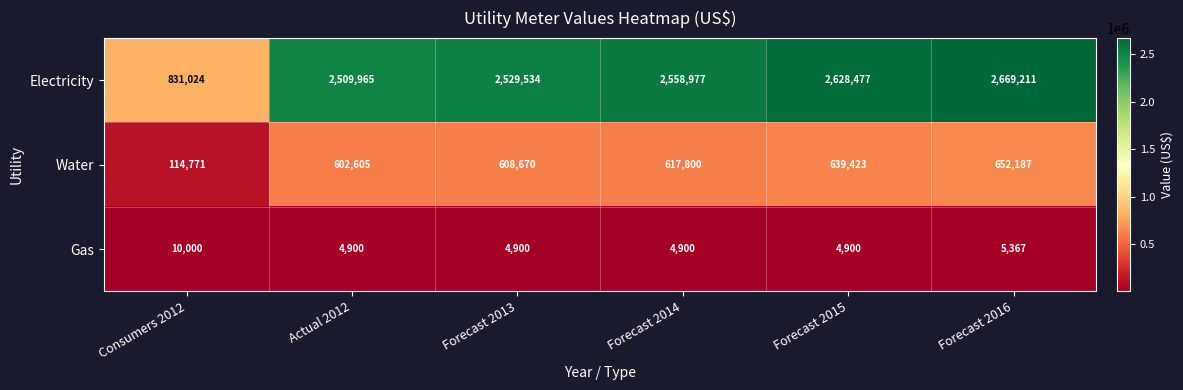

List the series in order of their peak value, lowest first.

Gas, Water, Electricity